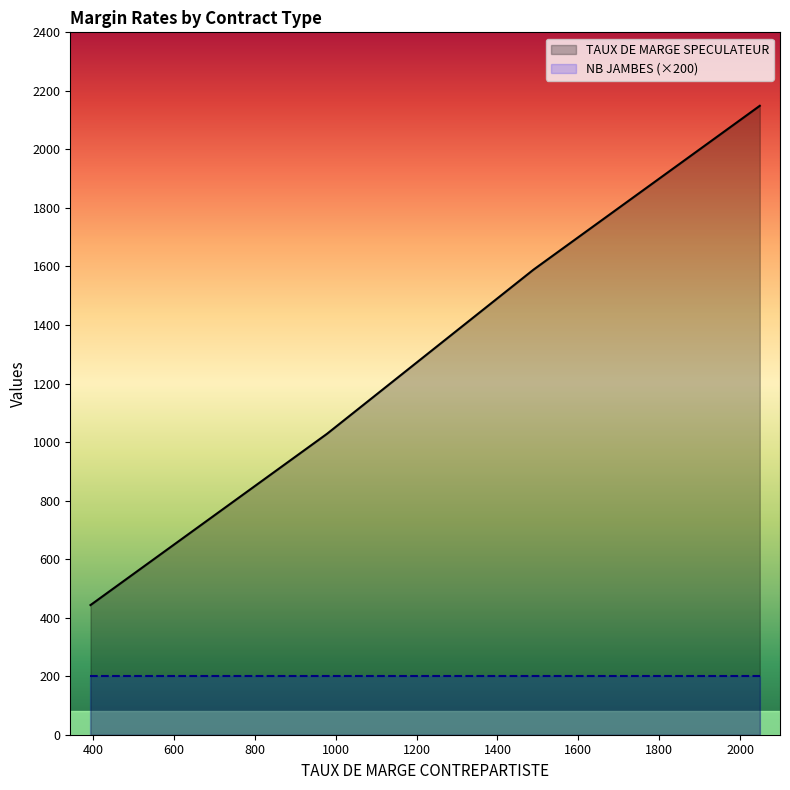

Between 1489 and 393, which series saw the biggest shift?

TAUX DE MARGE SPECULATEUR